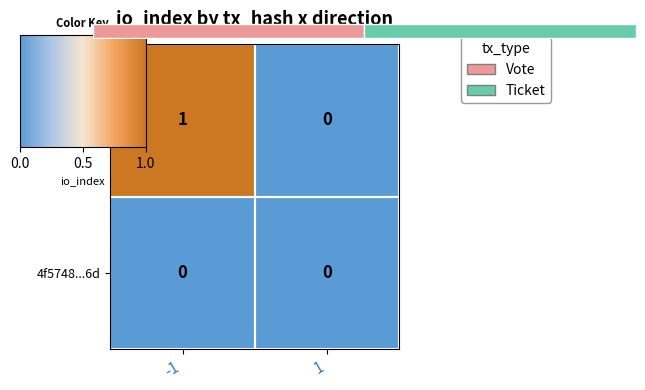

Is it true that 3343b14c...78 equals 1 at 1?

False